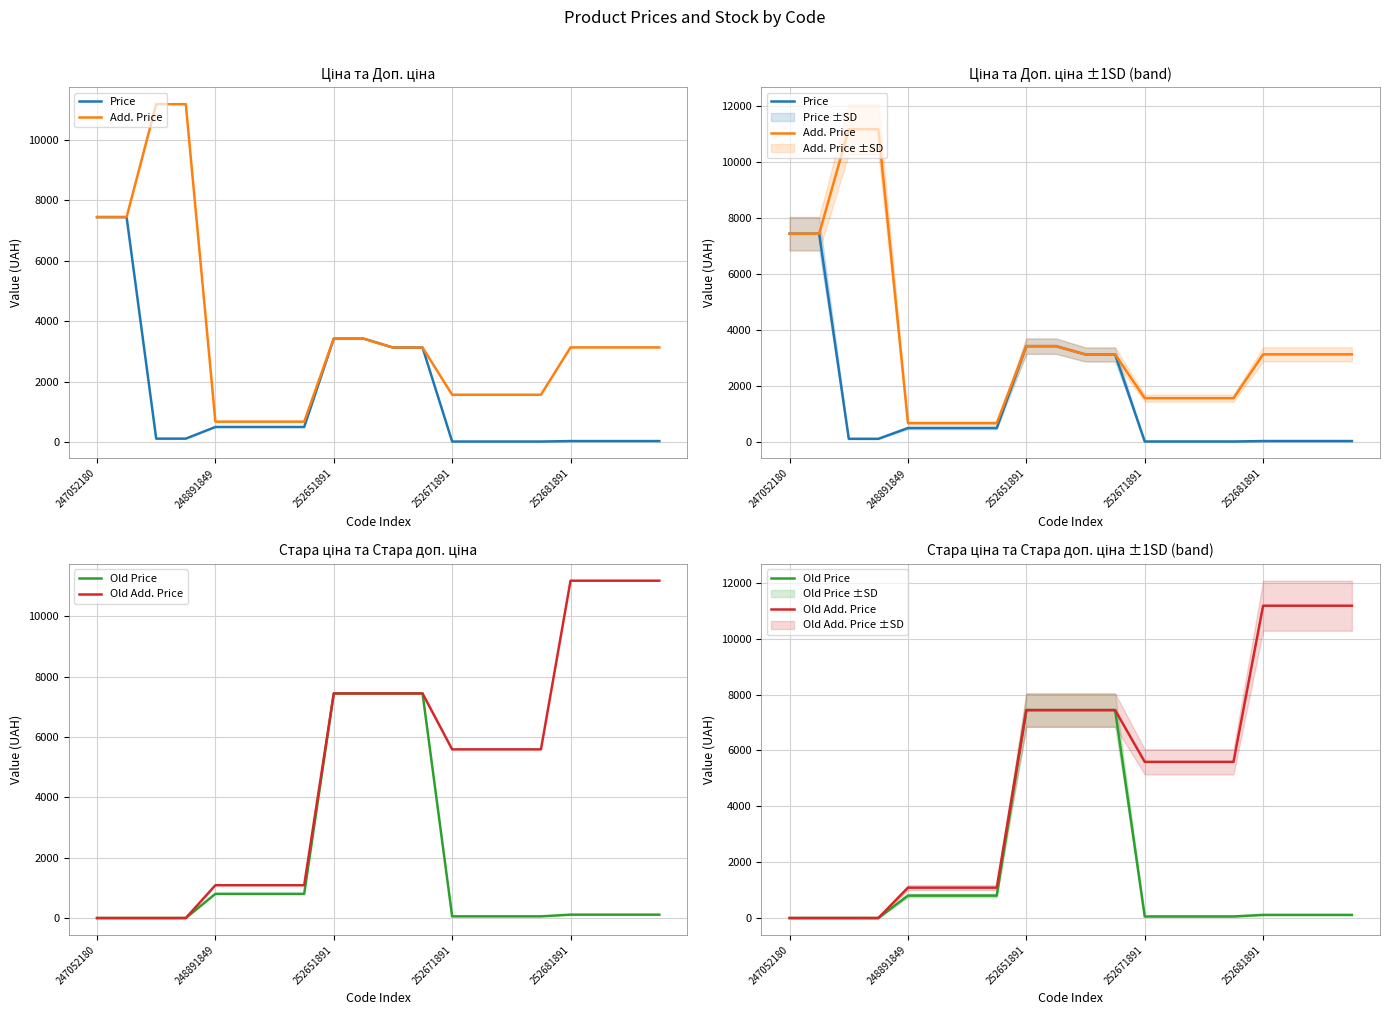

Where is Price nearest to the value 3730?

252651891